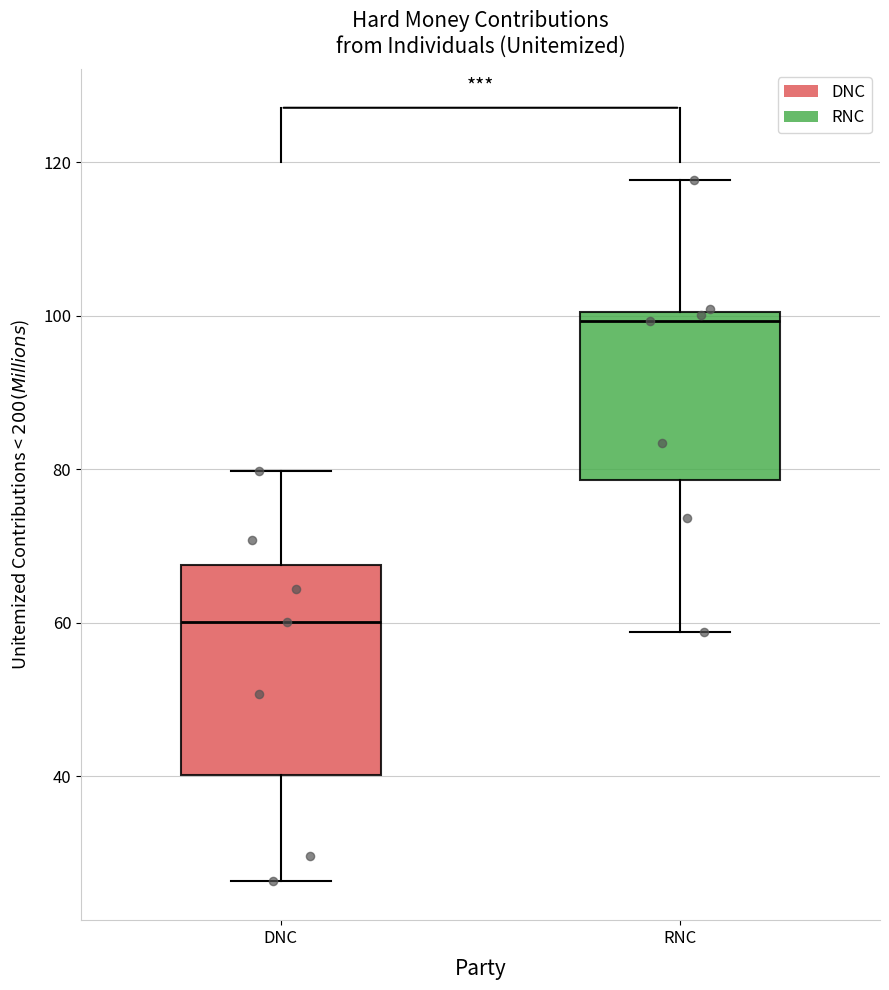

Where is the lower edge of the box for DNC on the y-axis? The values are not printed on the chart, so give them approximately, as read against the axis.

40